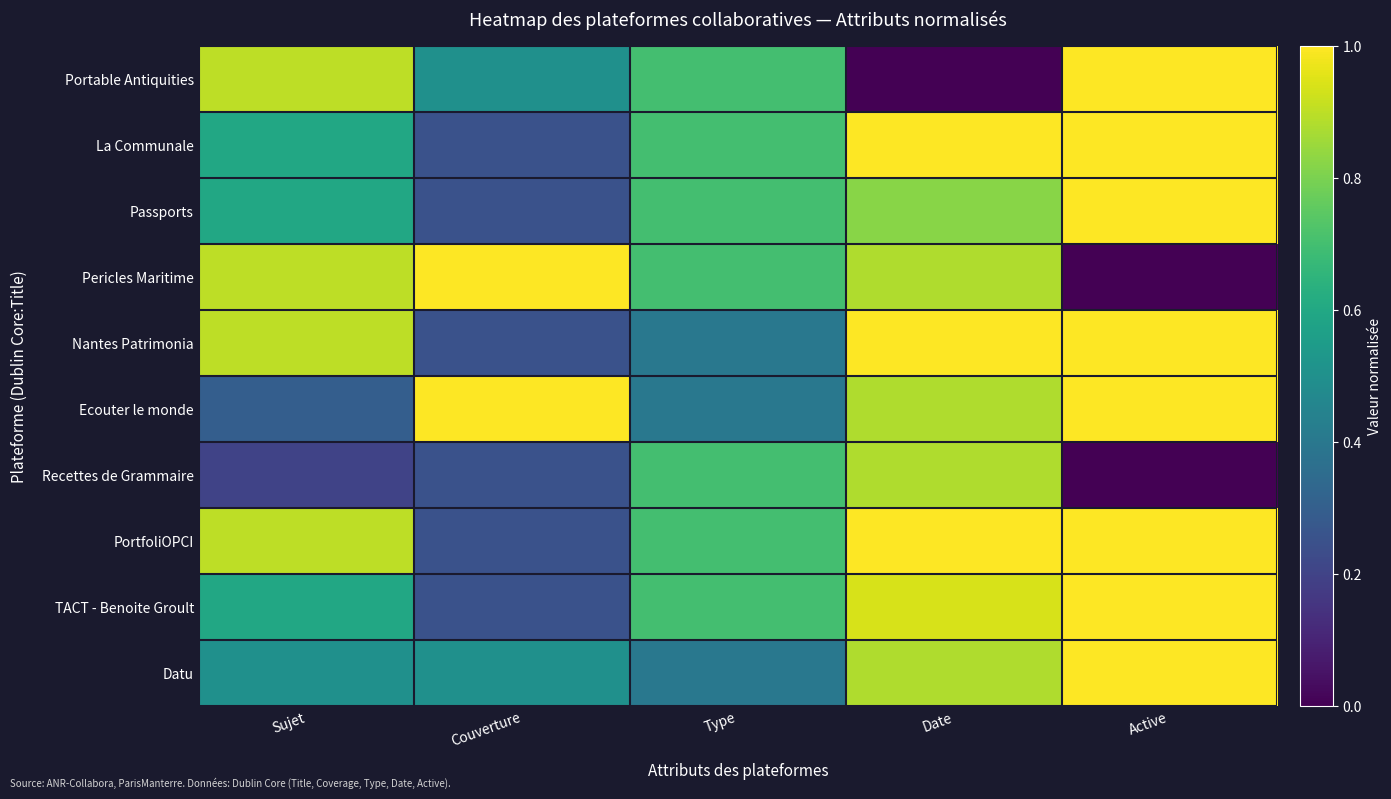

Reading left to right, transcribe all the data shown in this chart.

Portable Antiquities: Sujet=0.9	Couverture=0.5	Type=0.7	Date=0.0	Active=1.0
La Communale: Sujet=0.6	Couverture=0.2	Type=0.7	Date=1.0	Active=1.0
Passports: Sujet=0.6	Couverture=0.2	Type=0.7	Date=0.8	Active=1.0
Pericles Maritime: Sujet=0.9	Couverture=1.0	Type=0.7	Date=0.9	Active=0.0
Nantes Patrimonia: Sujet=0.9	Couverture=0.2	Type=0.4	Date=1.0	Active=1.0
Ecouter le monde: Sujet=0.3	Couverture=1.0	Type=0.4	Date=0.9	Active=1.0
Recettes de Grammaire: Sujet=0.2	Couverture=0.2	Type=0.7	Date=0.9	Active=0.0
PortfoliOPCI: Sujet=0.9	Couverture=0.2	Type=0.7	Date=1.0	Active=1.0
TACT - Benoite Groult: Sujet=0.6	Couverture=0.2	Type=0.7	Date=0.9	Active=1.0
Datu: Sujet=0.5	Couverture=0.5	Type=0.4	Date=0.9	Active=1.0